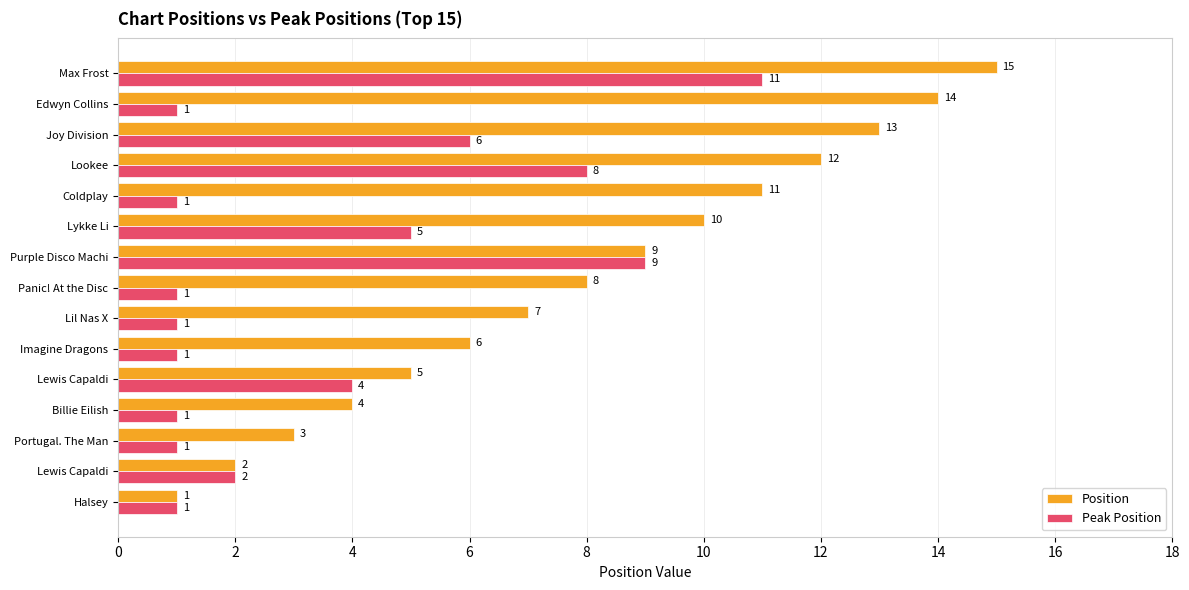

Count the Peak Position values in the range 1 to 6.

12